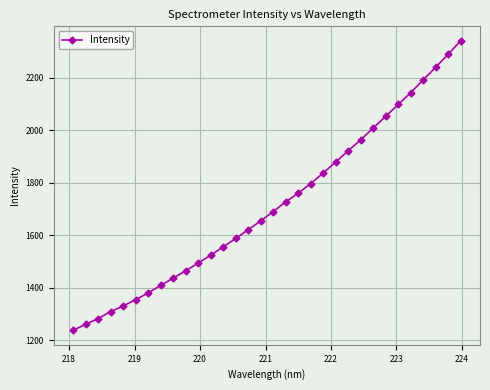

Count the number of values greater than 1690.

16